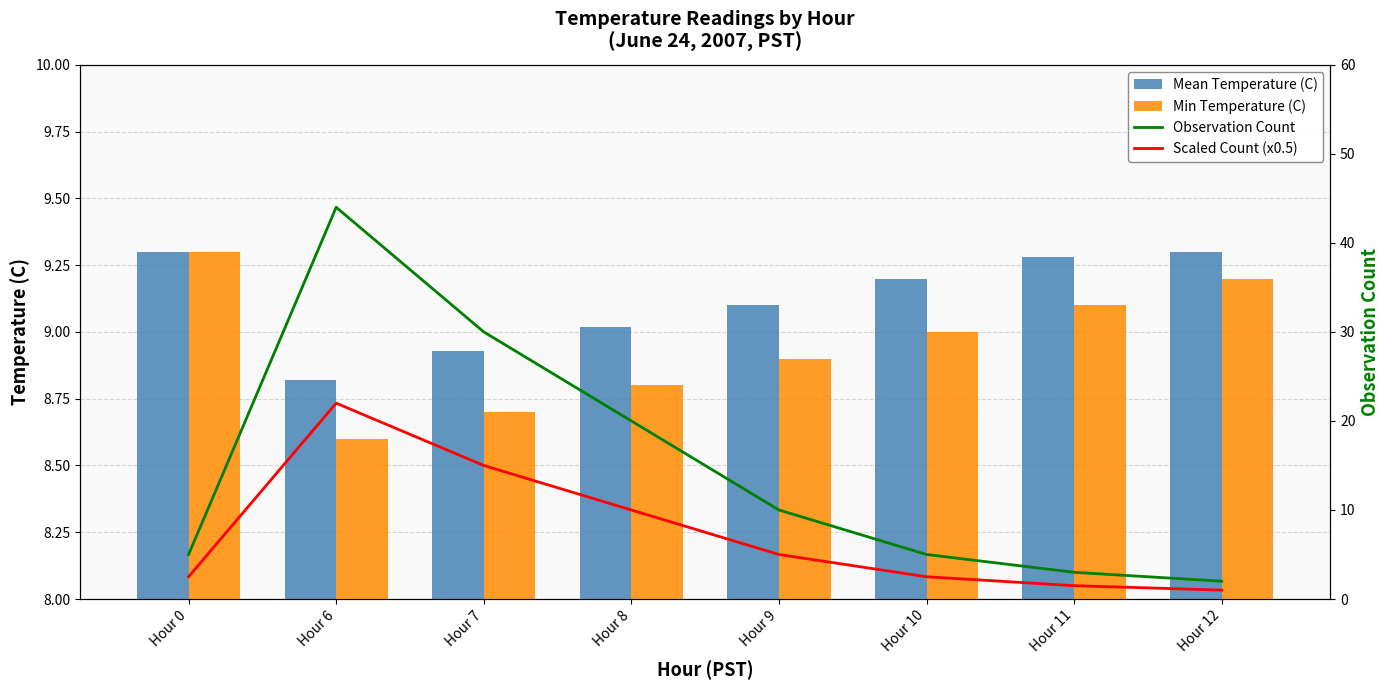

What is the difference between the second highest and second lowest values in the Observation Count series?

27.0